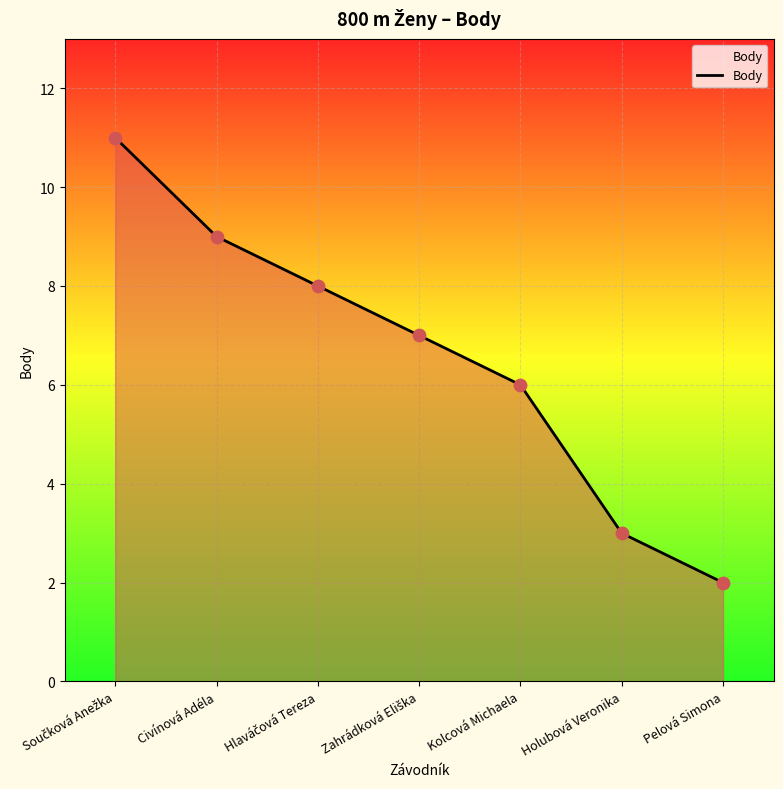

What is the ratio of the value at Civínová Adéla to the value at Kolcová Michaela?

1.5